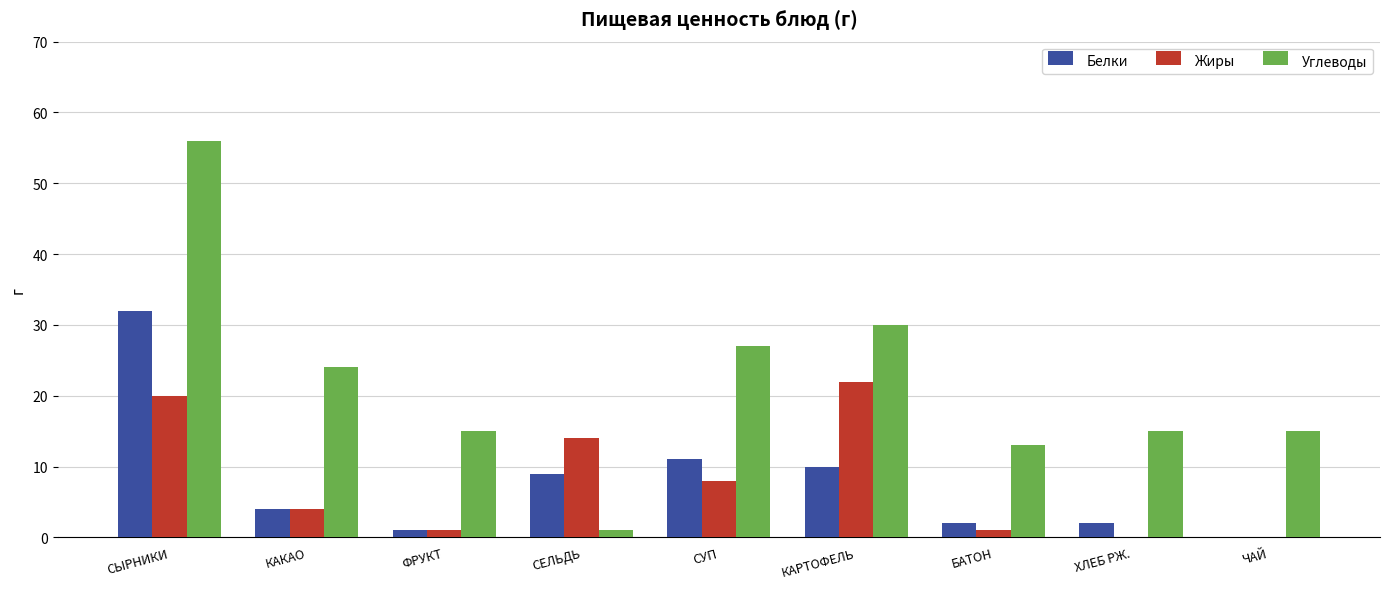

At which label does Жиры first exceed 4?

СЫРНИКИ